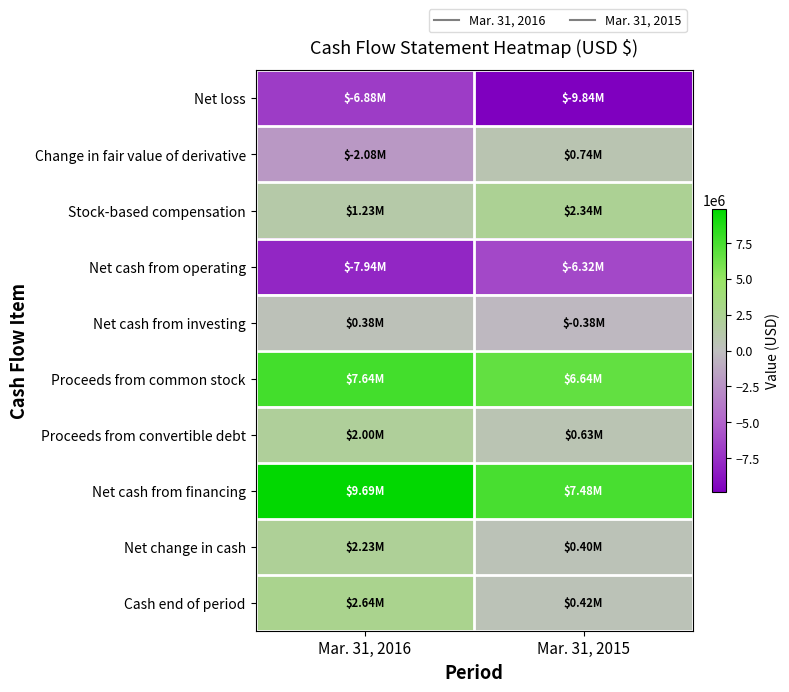

Reading left to right, transcribe all the data shown in this chart.

Net loss: Mar. 31, 2016=-6881812	Mar. 31, 2015=-9838317
Change in fair value of derivative: Mar. 31, 2016=-2082703	Mar. 31, 2015=739375
Stock-based compensation: Mar. 31, 2016=1231250	Mar. 31, 2015=2340876
Net cash from operating: Mar. 31, 2016=-7937412	Mar. 31, 2015=-6321285
Net cash from investing: Mar. 31, 2016=378000	Mar. 31, 2015=-378000
Proceeds from common stock: Mar. 31, 2016=7636910	Mar. 31, 2015=6637203
Proceeds from convertible debt: Mar. 31, 2016=2000000	Mar. 31, 2015=632076
Net cash from financing: Mar. 31, 2016=9691336	Mar. 31, 2015=7482728
Net change in cash: Mar. 31, 2016=2225044	Mar. 31, 2015=402925
Cash end of period: Mar. 31, 2016=2643937	Mar. 31, 2015=418893